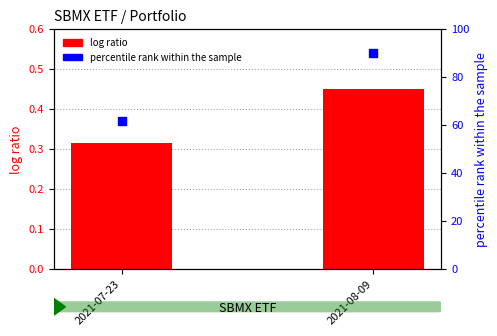

Which series has the largest total across all categories?

percentile rank within the sample